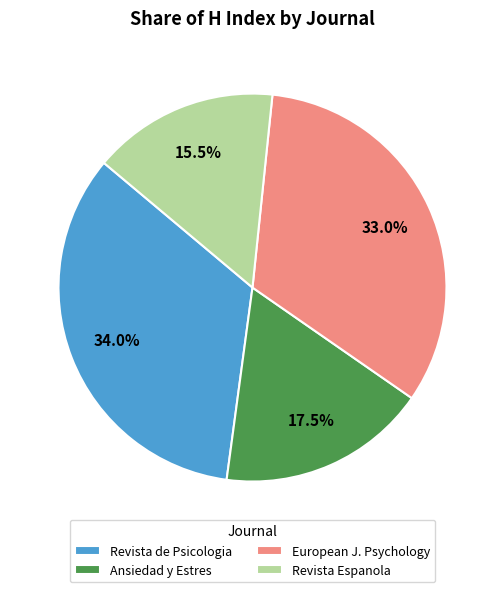

Which has a higher value, Revista Espanola or Revista de Psicologia?

Revista de Psicologia